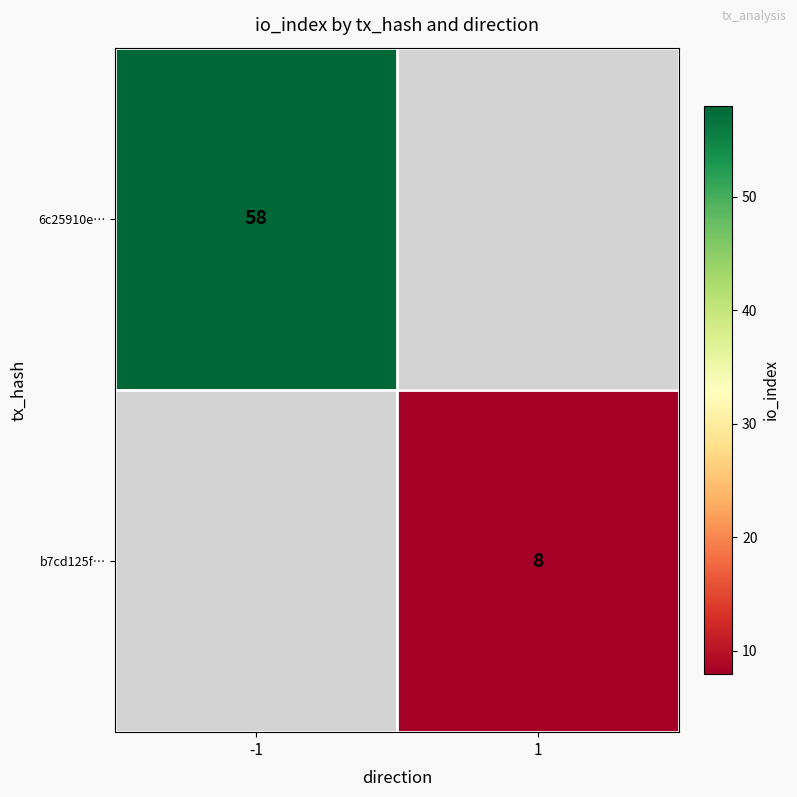

How many distinct data groups are displayed?

2